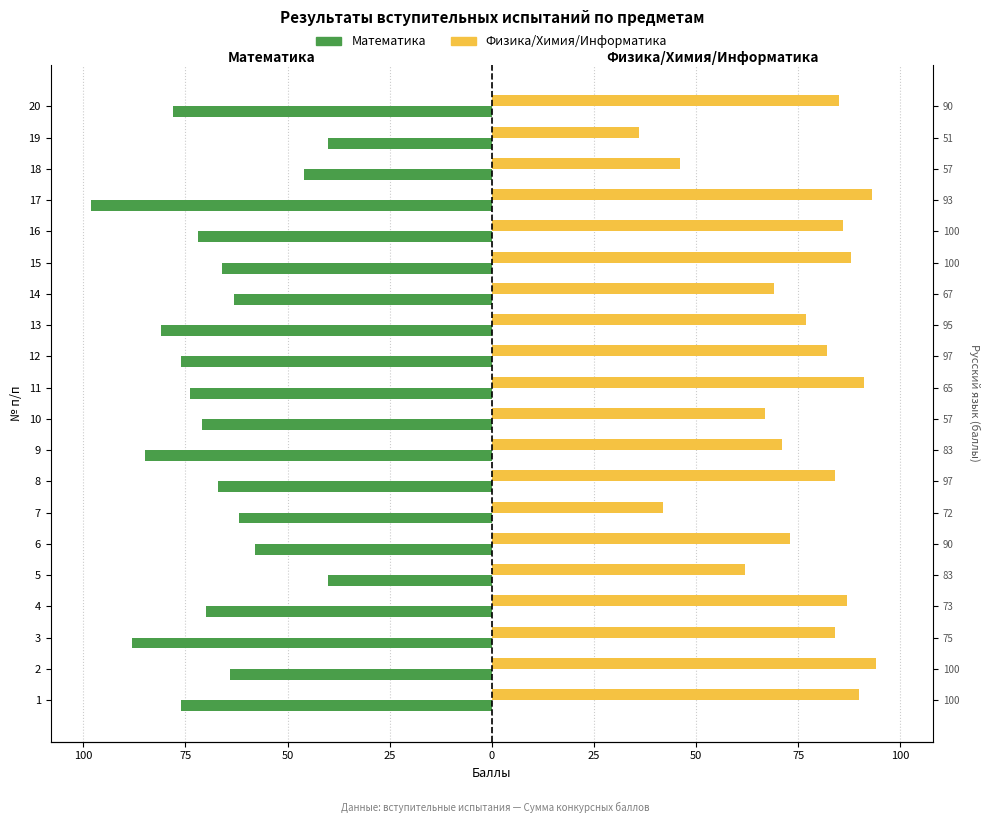

Are the bars grouped side by side (vs. stacked)?

Yes